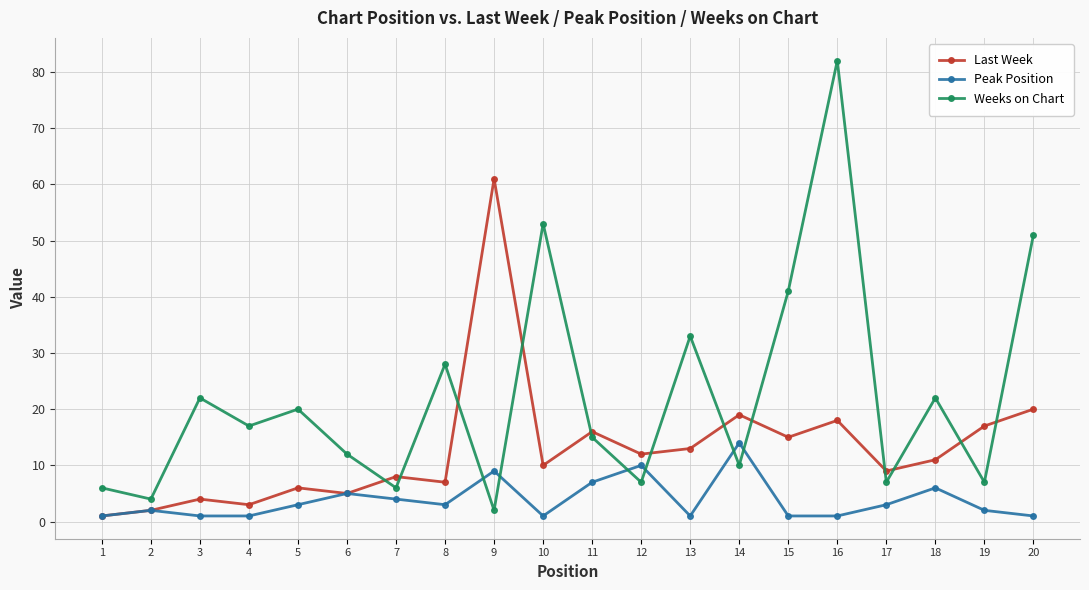

What is the sum of the Weeks on Chart values at 16 and 7?

88